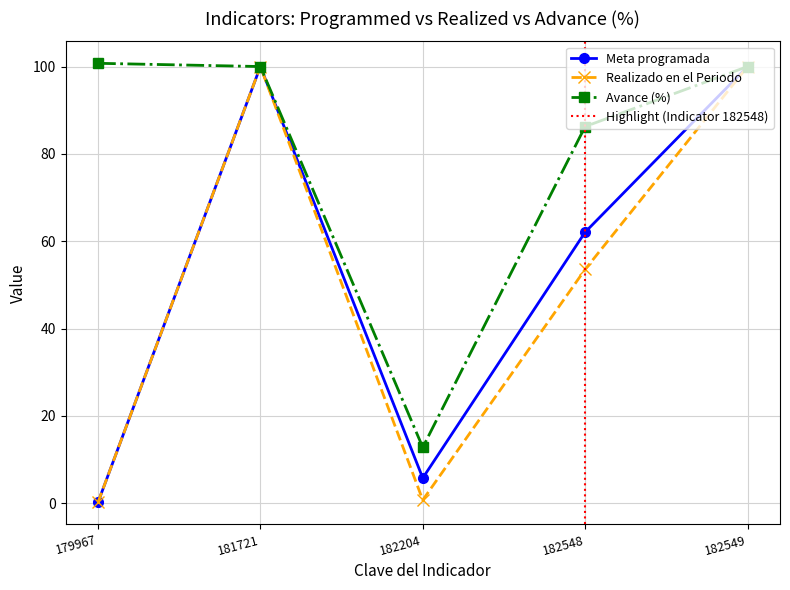

In Realizado en el Periodo, how many points are higher than both neighbors (excluding endpoints)?

1